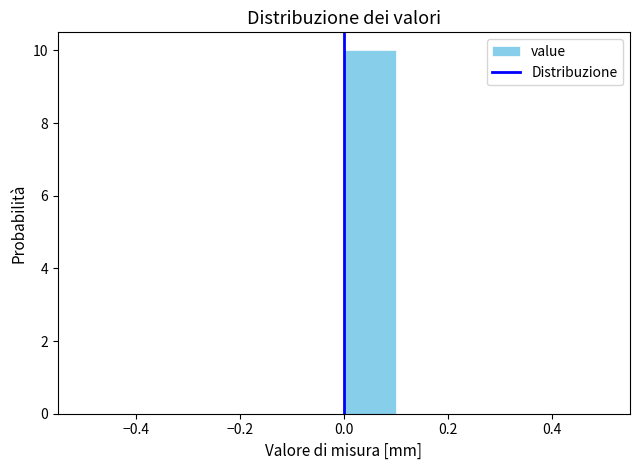

Which range on the x-axis has the tallest bar?

0.0 to 0.1